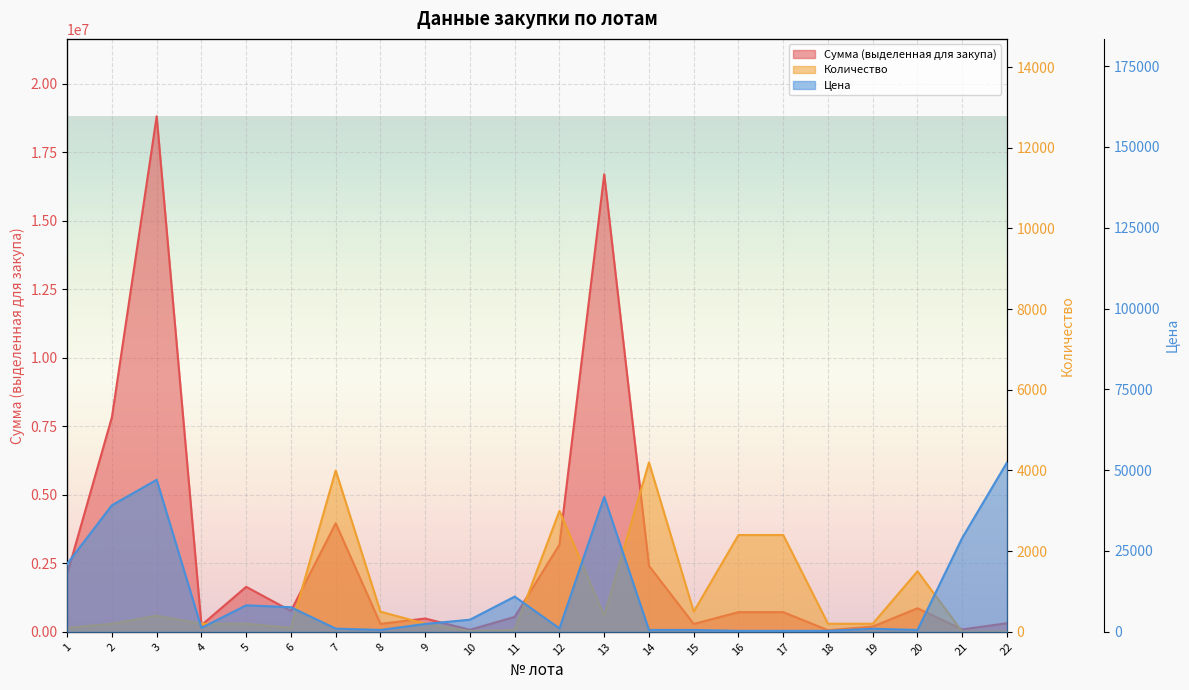

Reading left to right, what are all the values shown in this chart?

Сумма (выделенная для закупа): 1=2103300.0	2=7831800.0	3=18810000.0	4=241800.0	5=1641600.0	6=760950.0	7=3960000.0	8=290000.0	9=485800.0	10=75000.0	11=544650.0	12=3180600.0	13=16689600.0	14=2405970.0	15=286425.0	16=718200.0	17=718200.0	18=59850.0	19=191520.0	20=859275.0	21=87210.0	22=314400.0
Количество: 1=100.0	2=200.0	3=400.0	4=200.0	5=200.0	6=100.0	7=4000.0	8=500.0	9=200.0	10=20.0	11=50.0	12=3000.0	13=400.0	14=4200.0	15=500.0	16=2400.0	17=2400.0	18=200.0	19=200.0	20=1500.0	21=3.0	22=6.0
Цена: 1=21033.0	2=39159.0	3=47025.0	4=1209.0	5=8208.0	6=7609.5	7=990.0	8=580.0	9=2429.0	10=3750.0	11=10893.0	12=1060.2	13=41724.0	14=572.9	15=572.9	16=299.2	17=299.2	18=299.2	19=957.6	20=572.9	21=29070.0	22=52400.0